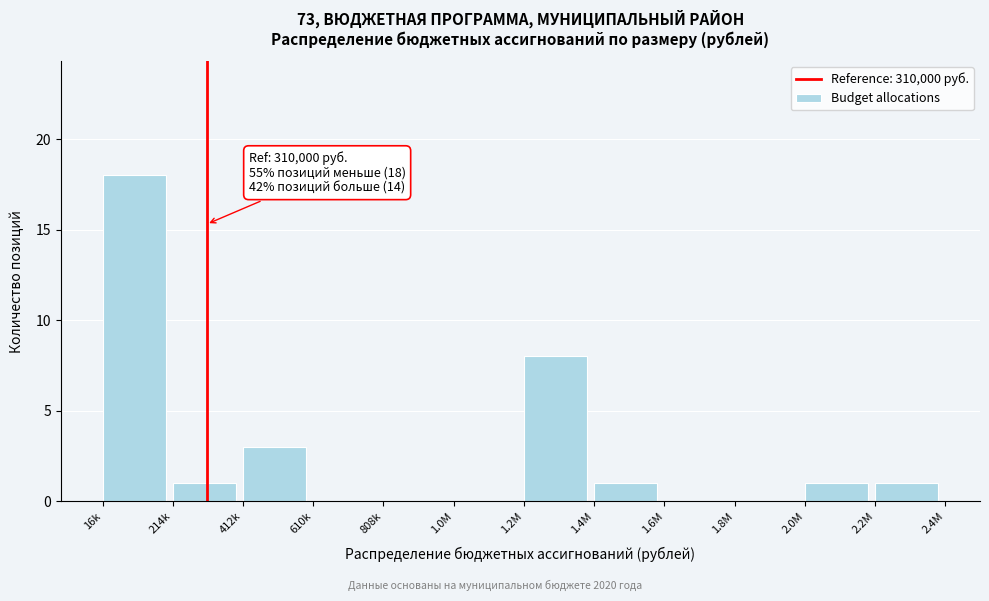

Reading left to right, list all the values displayed in this chart.

16k=18	214k=1	412k=3	610k=0	808k=0	1.0M=0	1.2M=8	1.4M=1	1.6M=0	1.8M=0	2.0M=1	2.2M=1